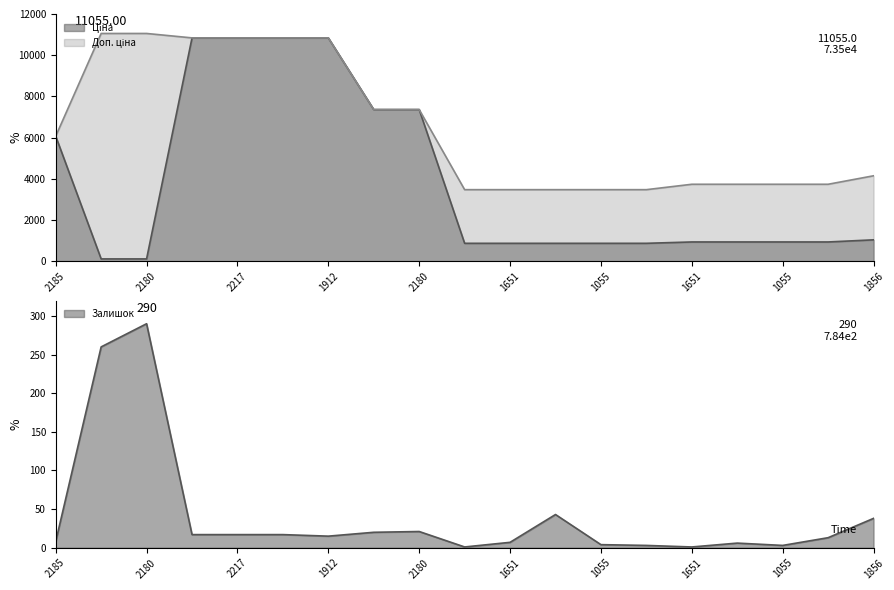

How many series are shown in this chart?

3